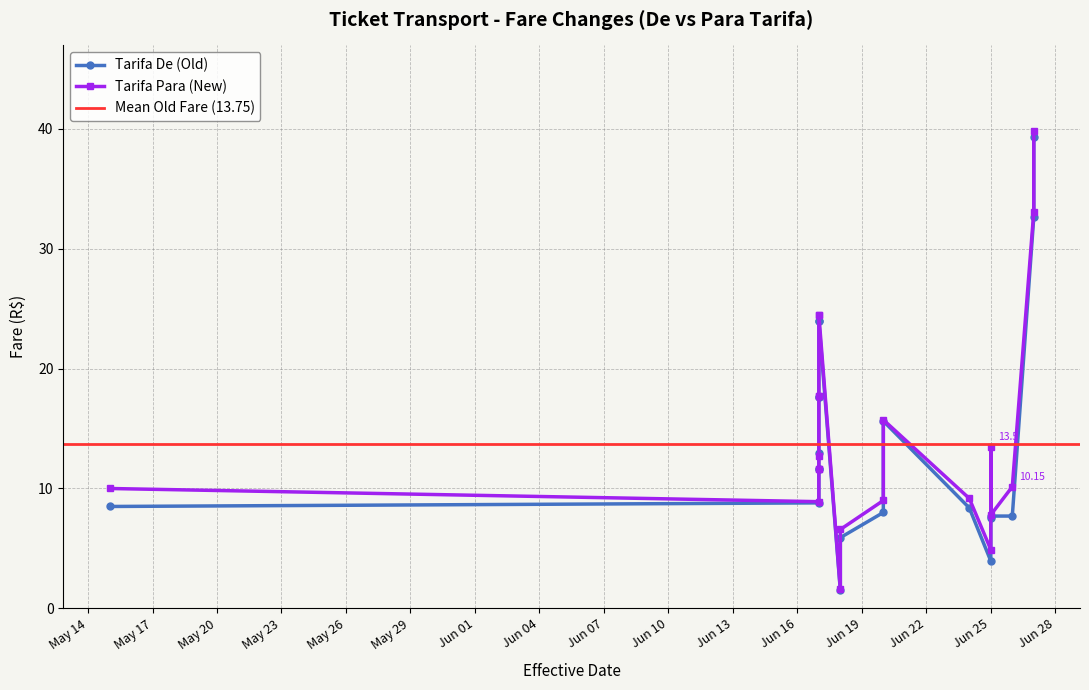

How many intersections are there between Tarifa De (Old) and Tarifa Para (New)?

2